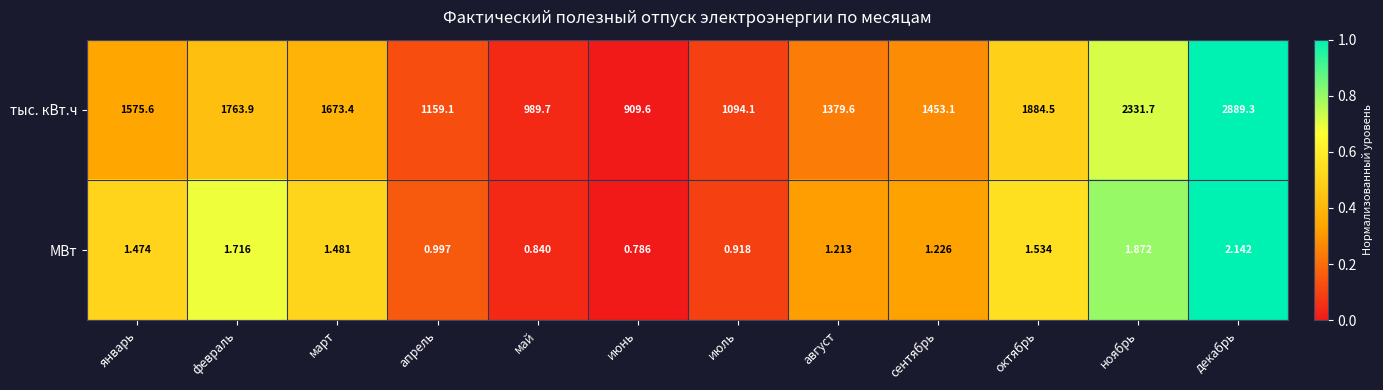

Rank the categories by тыс. кВт.ч value from highest to lowest.

декабрь, ноябрь, октябрь, февраль, март, январь, сентябрь, август, апрель, июль, май, июнь